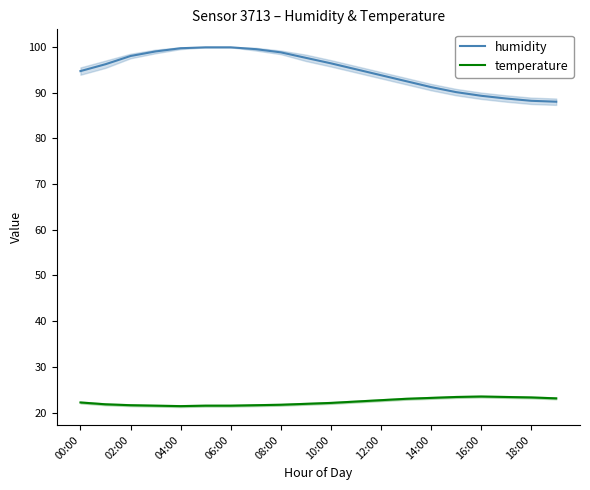

Which series has the largest total across all categories?

humidity